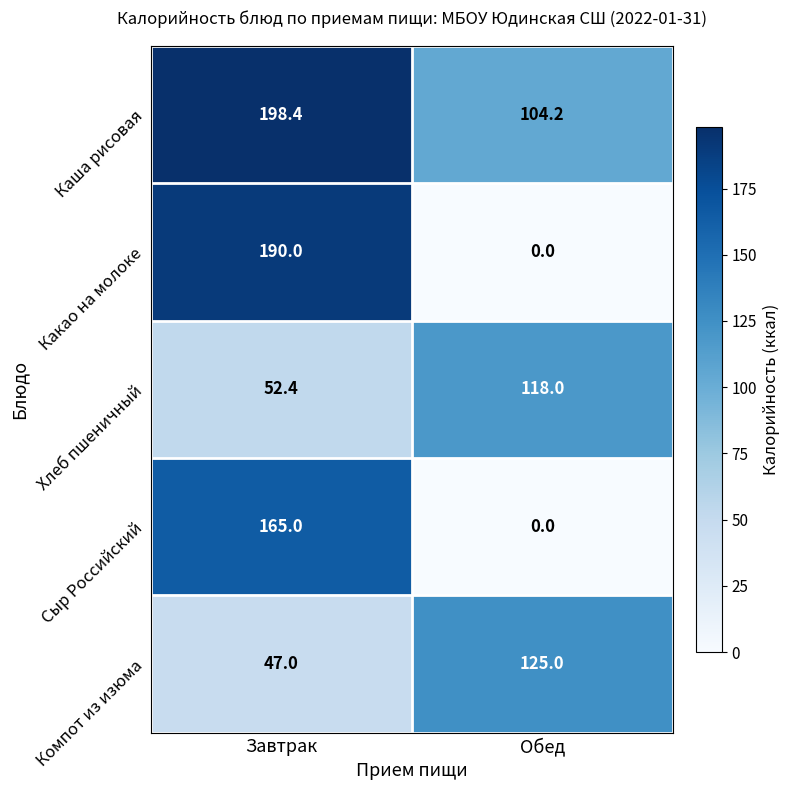

Which series has the widest spread of values?

Какао на молоке